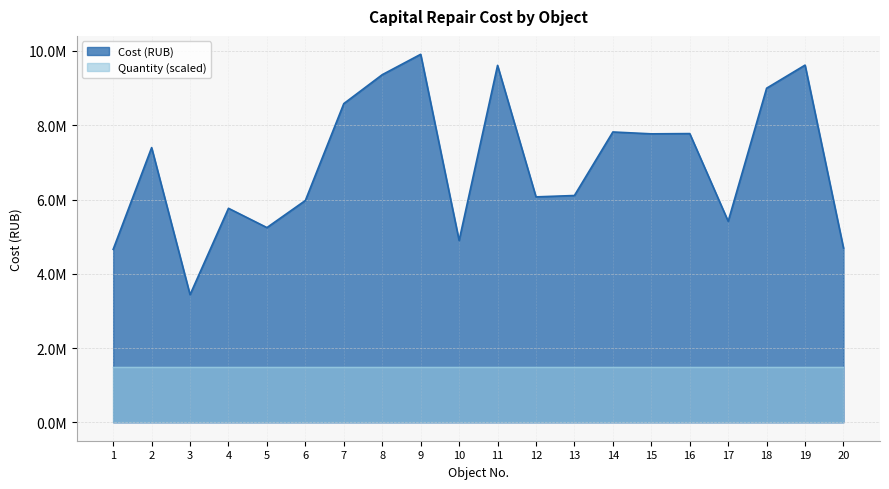

What is the change in value from 3 to 13?

+2670756.2